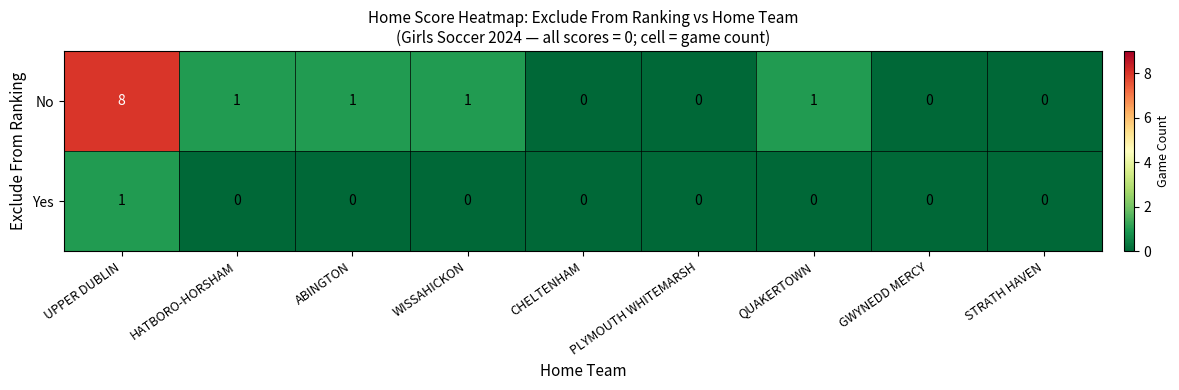

List the series in order of their peak value, lowest first.

Yes, No